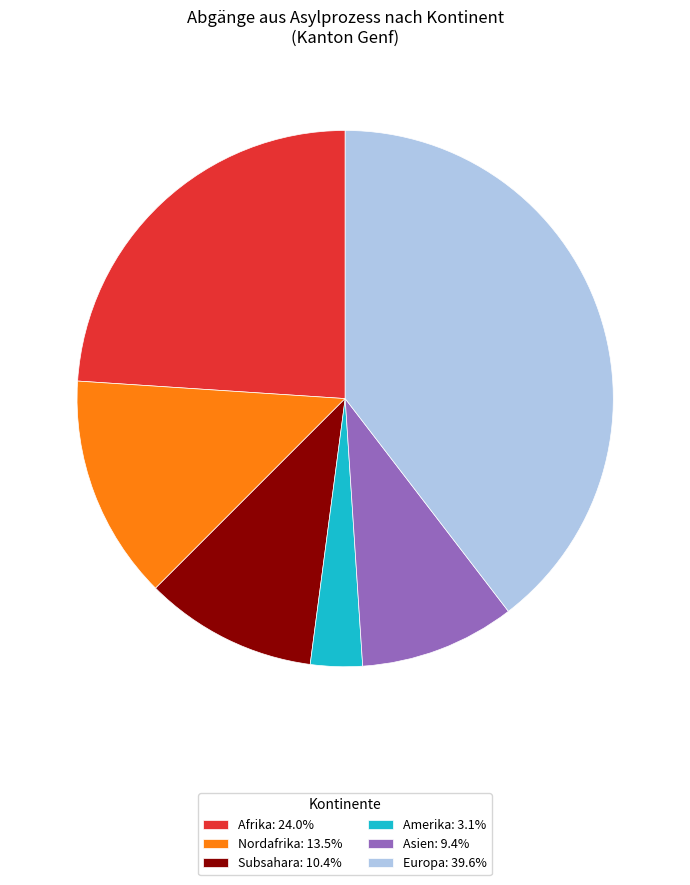

Does any single category account for the majority?

No